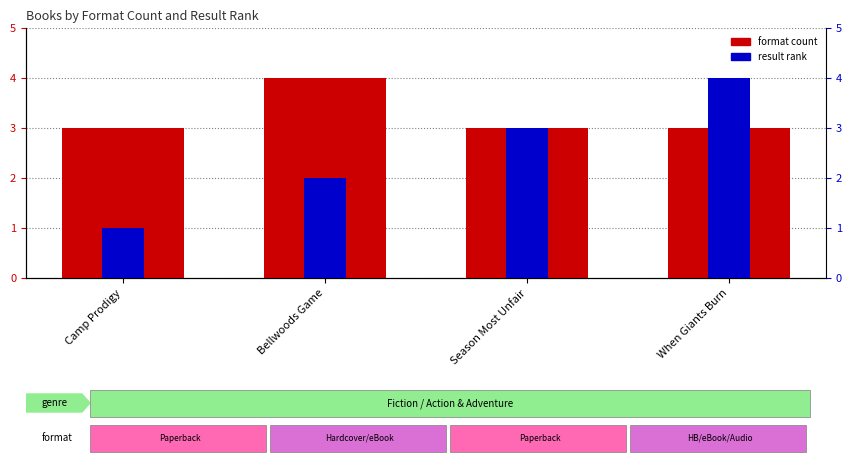

What is the minimum value for result rank?

1